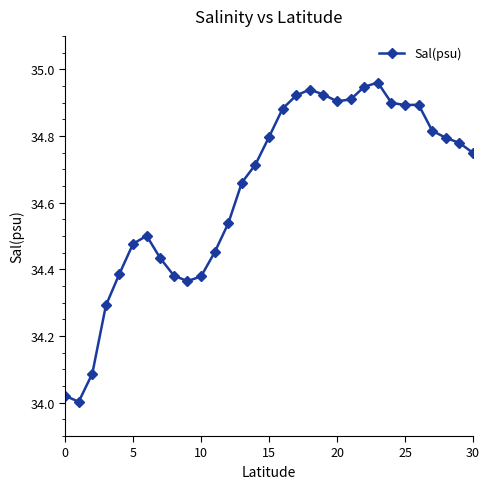

Does the chart have visible grid lines?

No